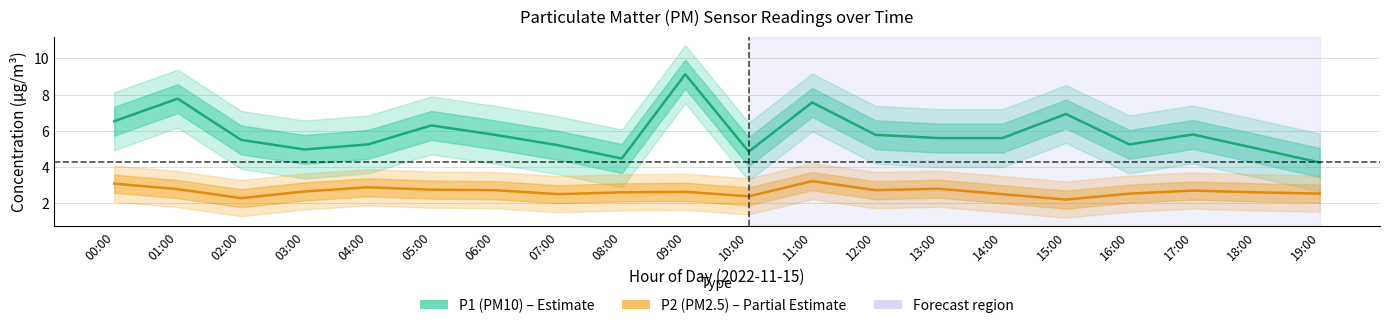

What is the label of the 2nd point from the left?

01:00